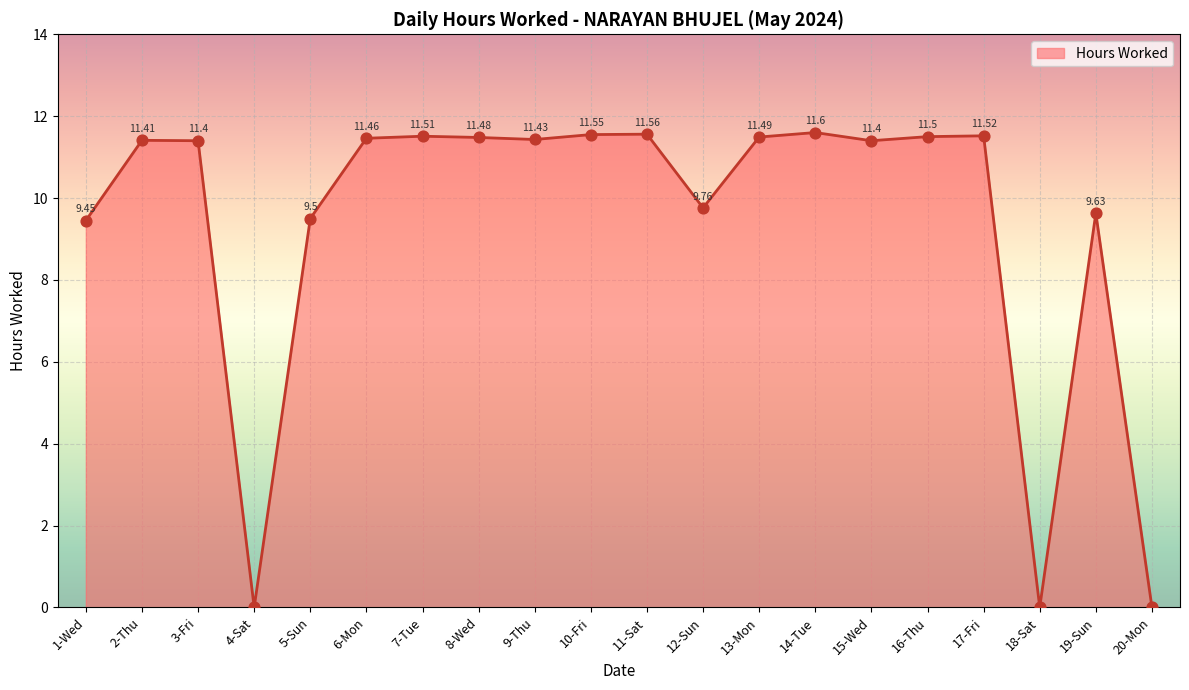

What is the ratio of the value at 10-Fri to the value at 3-Fri?

1.0